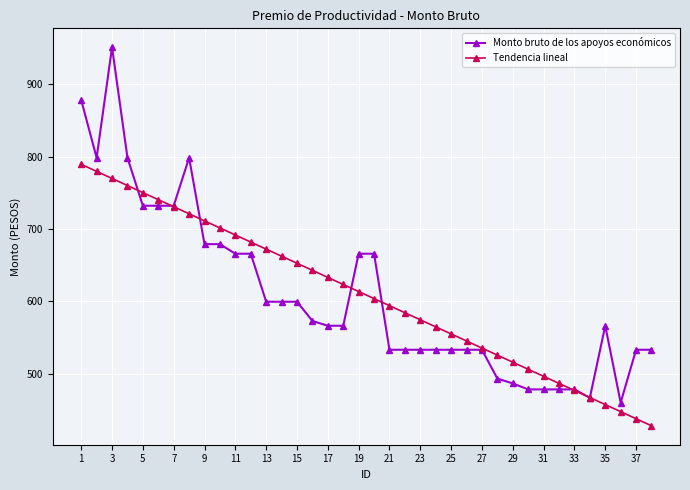

Which series has the widest spread of values?

Monto bruto de los apoyos económicos